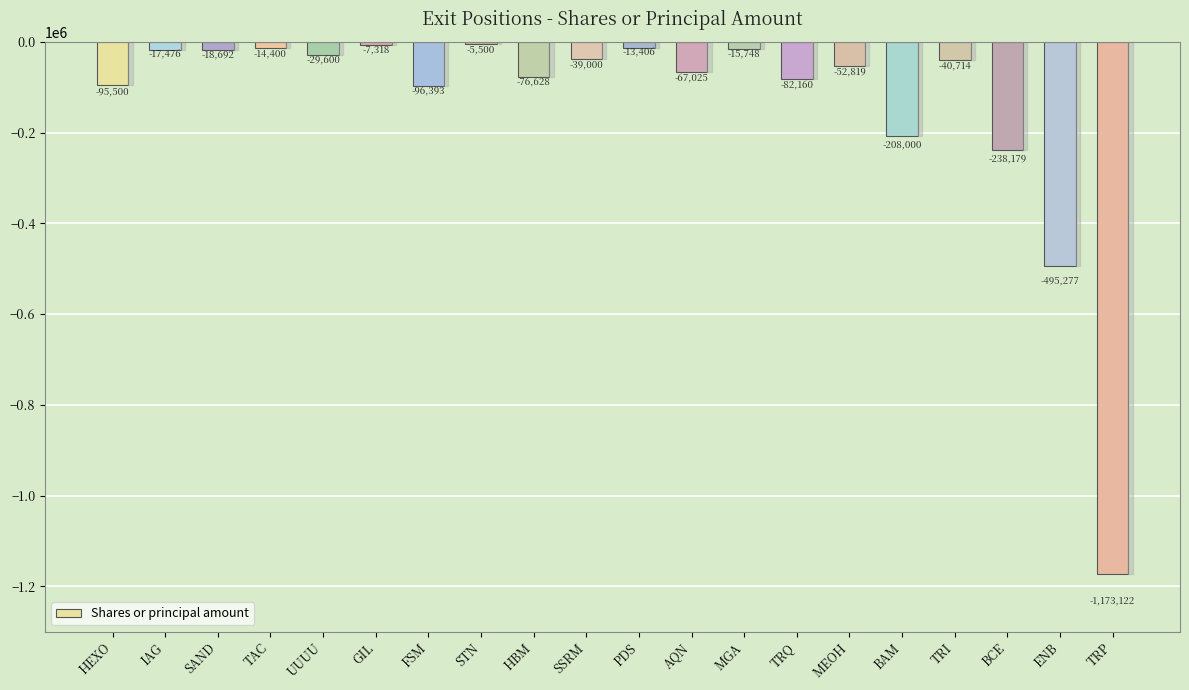

How many values are below -40714?

10